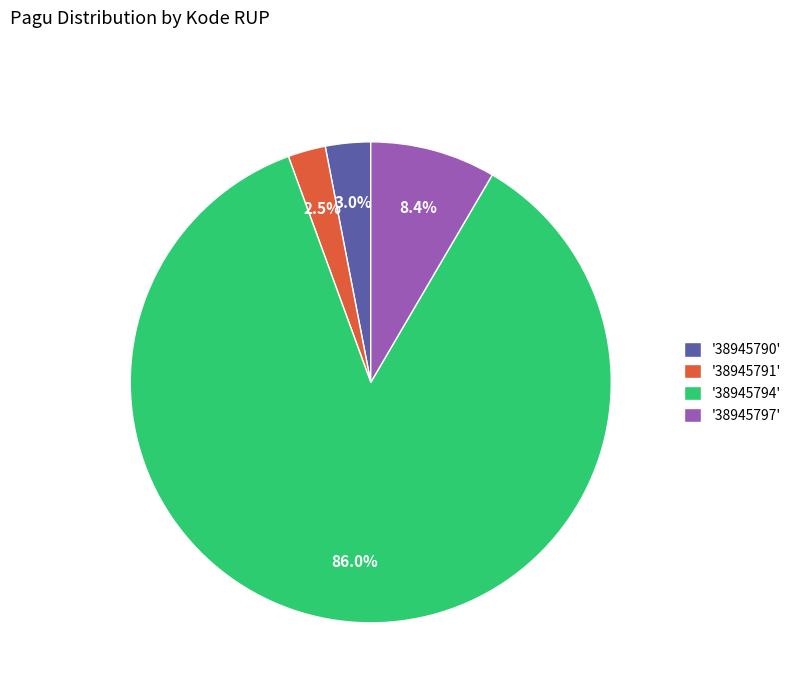

Which category accounts for the majority?

'38945794'